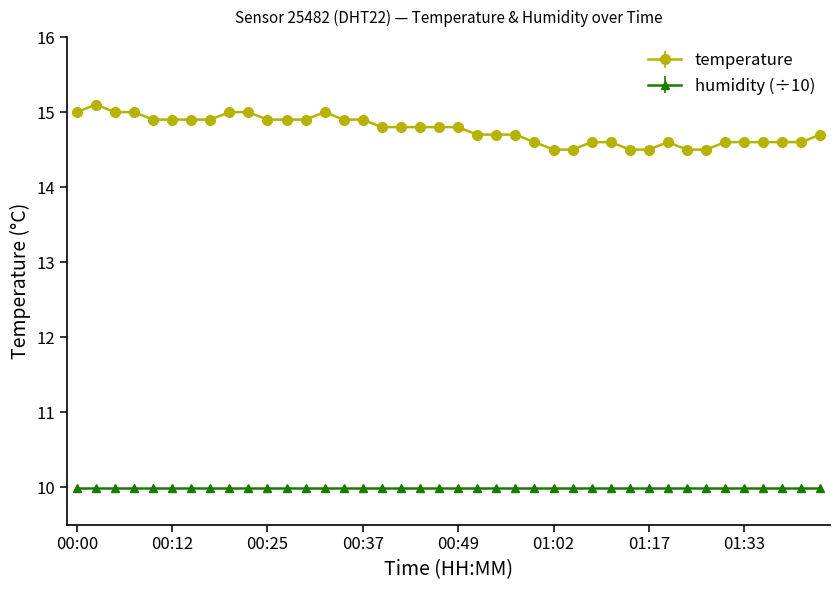

Which series has the largest range (max minus min)?

temperature